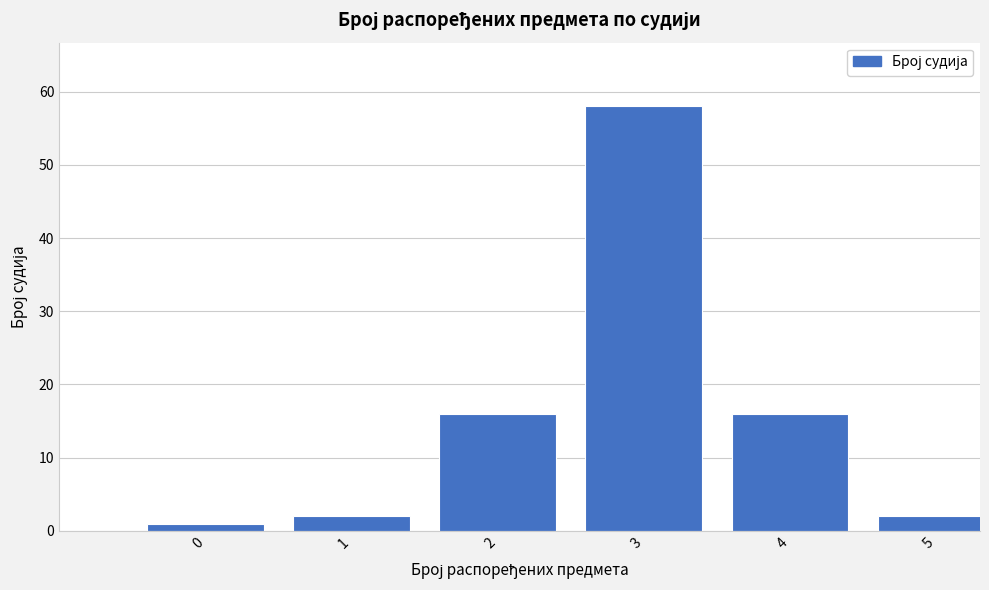

Reading left to right, transcribe all the data shown in this chart.

1	2	16	58	16	2